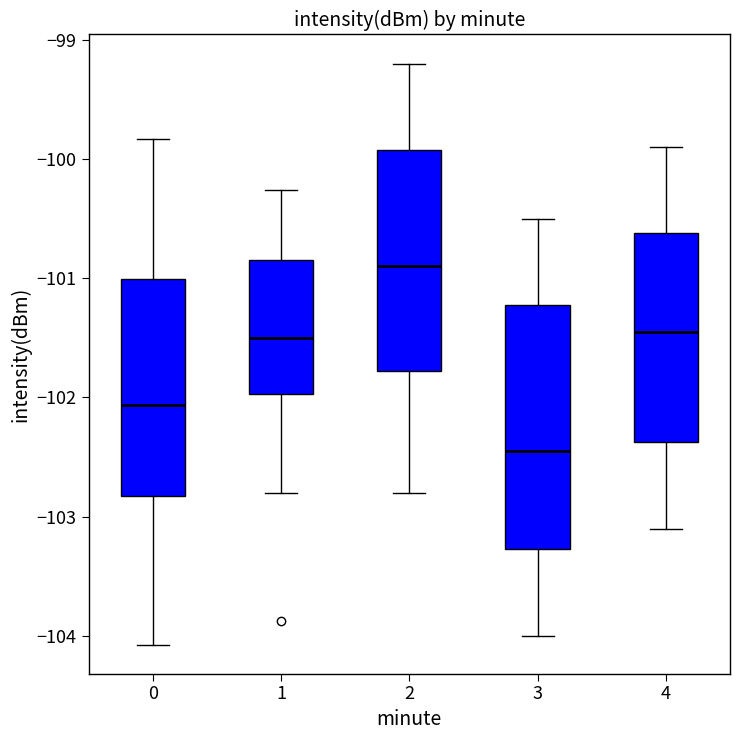

Reading left to right, transcribe this box plot: for each box, give where its median line is, the range the box spans, and where its two whiskers end, as read against the y-axis. The values are not printed on the chart, so give them approximately, as read against the axis.

0: median -102.1, box -102.8 to -101.0, whiskers -104.1 to -99.8
1: median -101.5, box -102.0 to -100.9, whiskers -102.8 to -100.3
2: median -100.9, box -101.8 to -99.9, whiskers -102.8 to -99.2
3: median -102.4, box -103.3 to -101.2, whiskers -104.0 to -100.5
4: median -101.4, box -102.4 to -100.6, whiskers -103.1 to -99.9